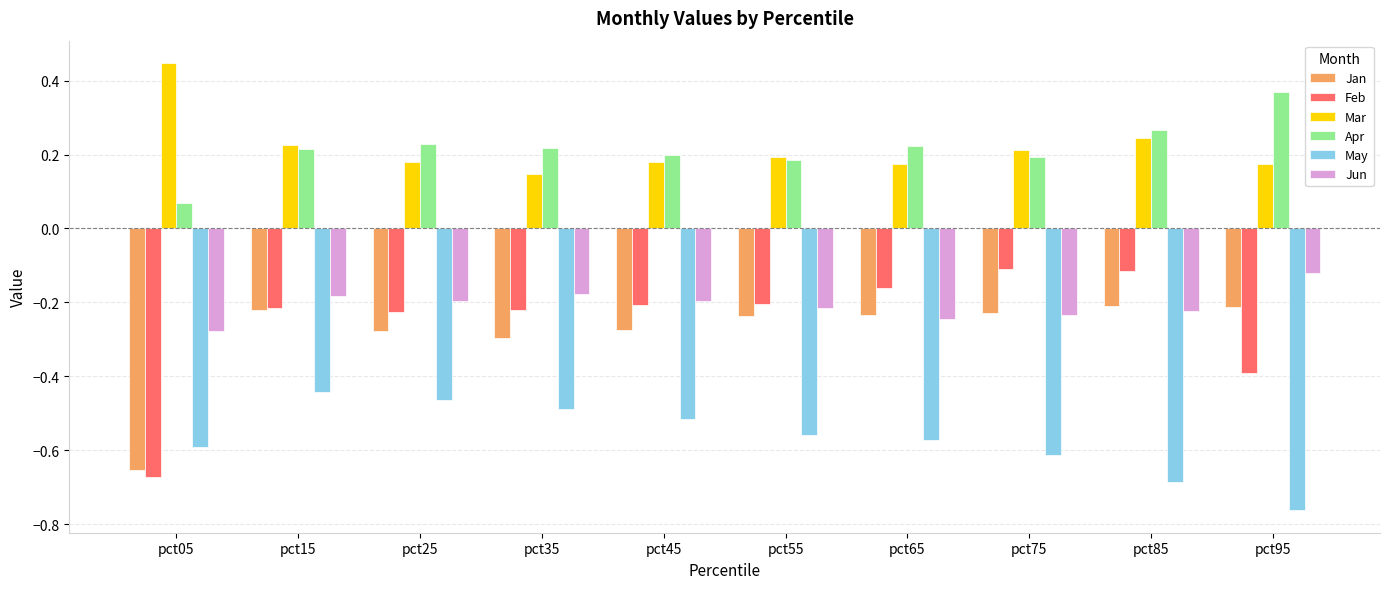

What is the sum of the Apr values at pct85 and pct45?

0.5